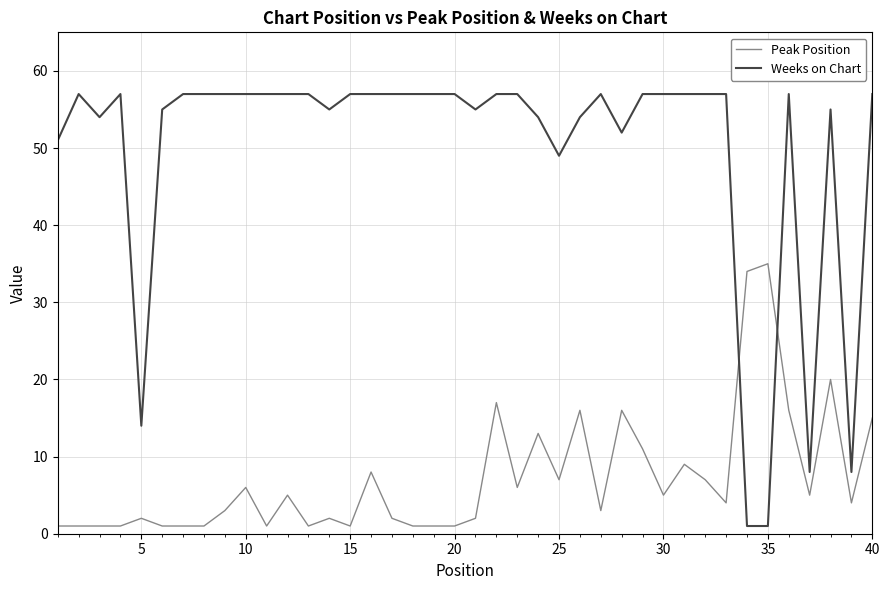

What is the greatest value displayed?

57